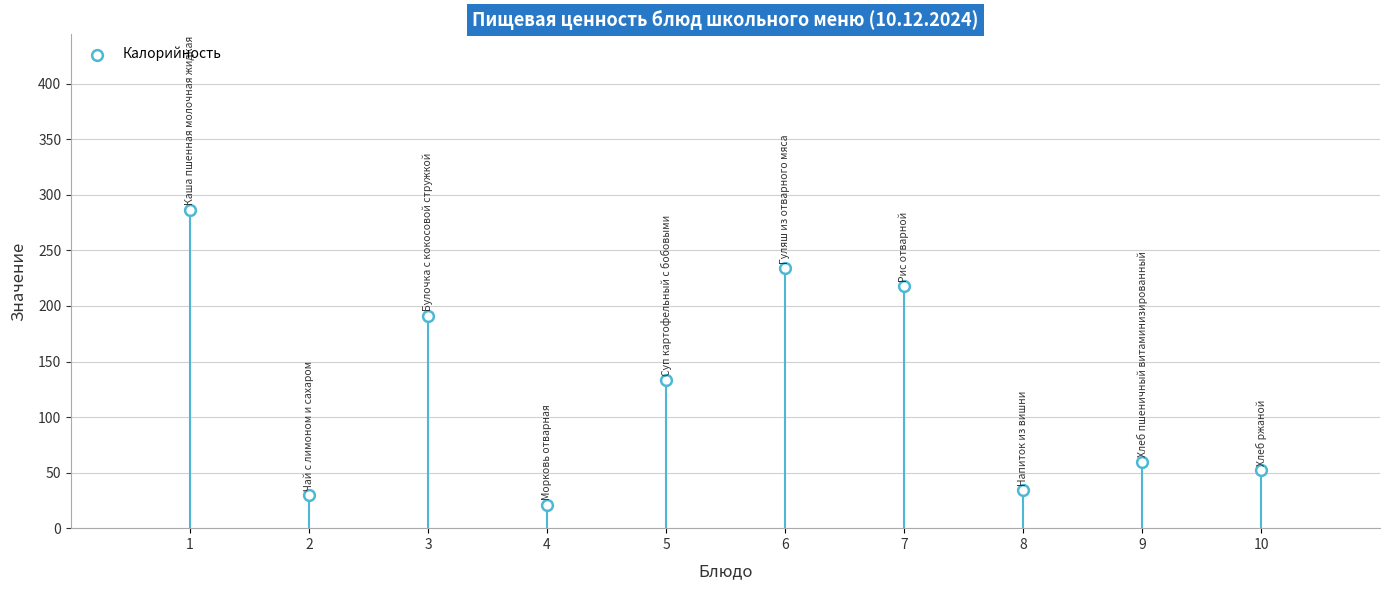

What is the average Y value?

126.1